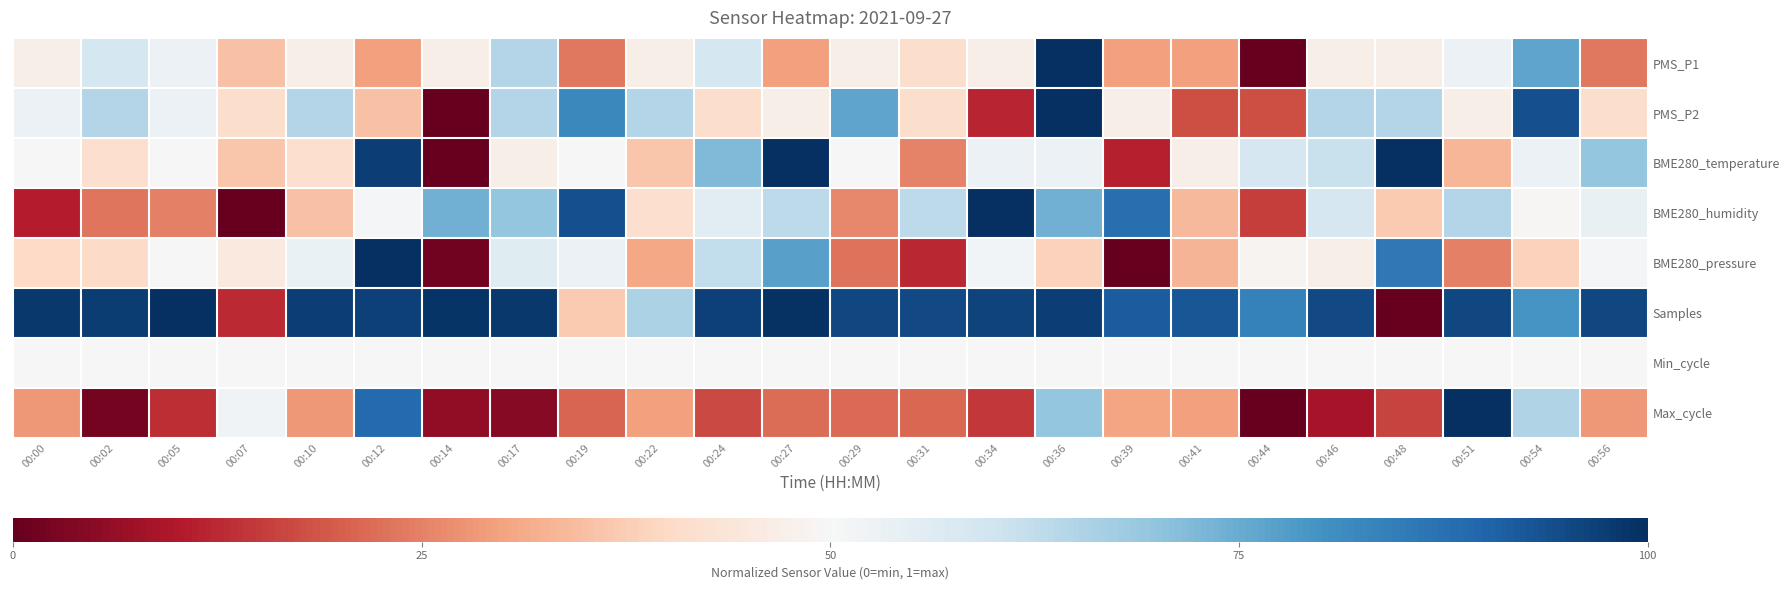

Rank the series at 00:14 from lowest to highest value.

PMS_P2, BME280_temperature, BME280_pressure, Max_cycle, PMS_P1, Min_cycle, BME280_humidity, Samples